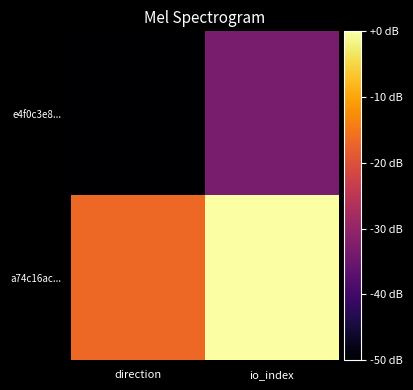

At which category is the sum across all series the highest?

io_index